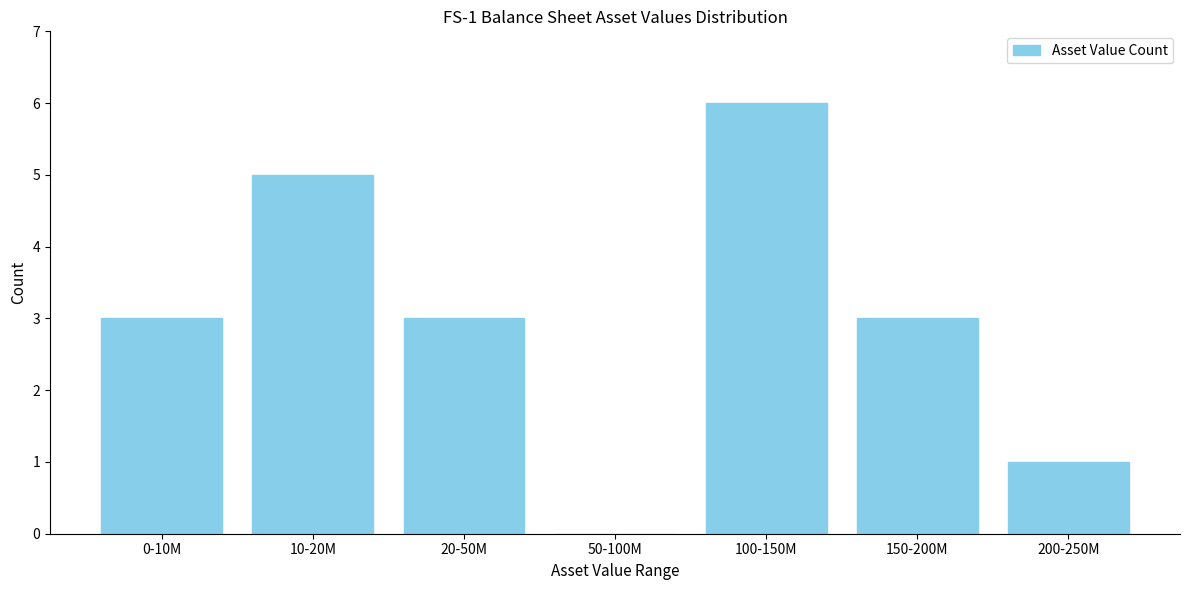

Reading left to right, what are all the values shown in this chart?

0-10M=3	10-20M=5	20-50M=3	50-100M=0	100-150M=6	150-200M=3	200-250M=1